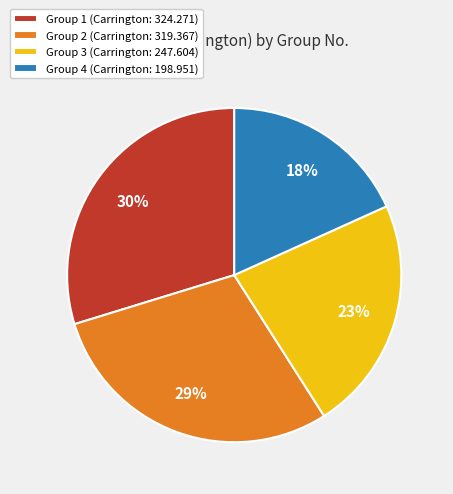

Which slice is the smallest?

Group 4 (Carrington: 198.951)